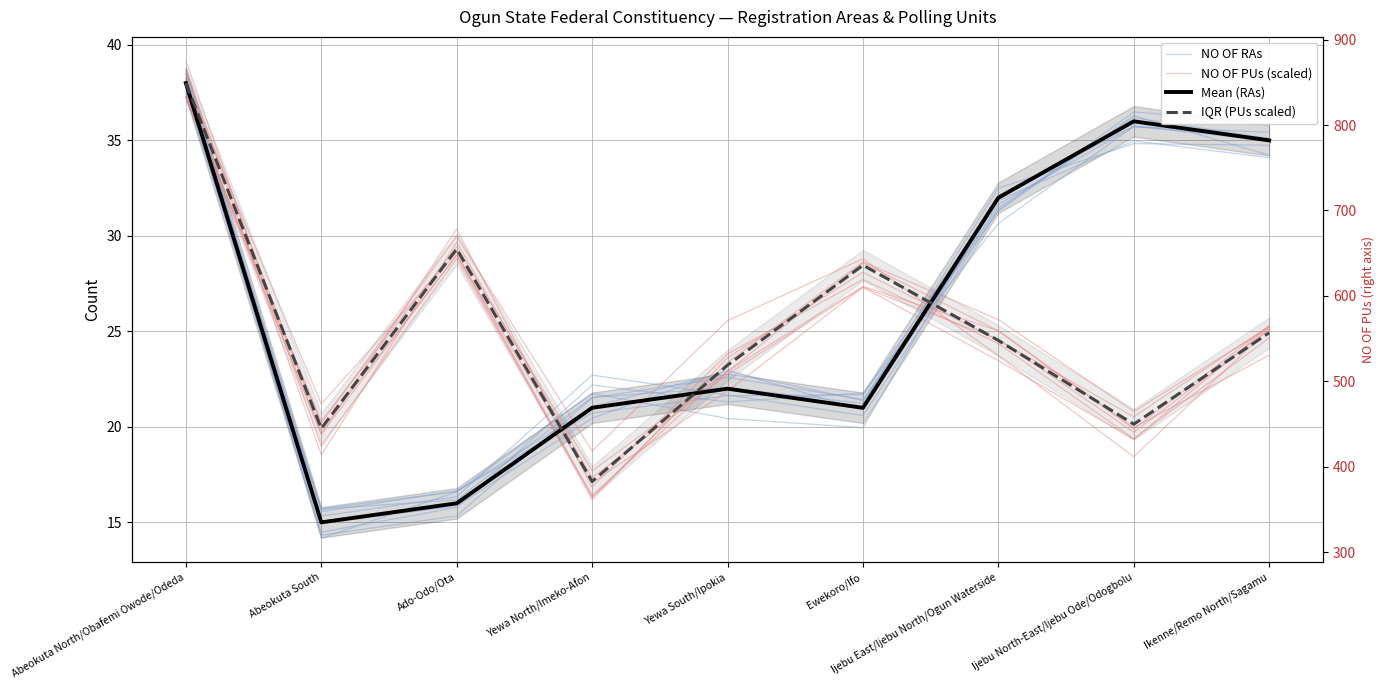

Is it true that NO OF PUs (scaled) equals 5.7 at Yewa South/Ipokia?

False